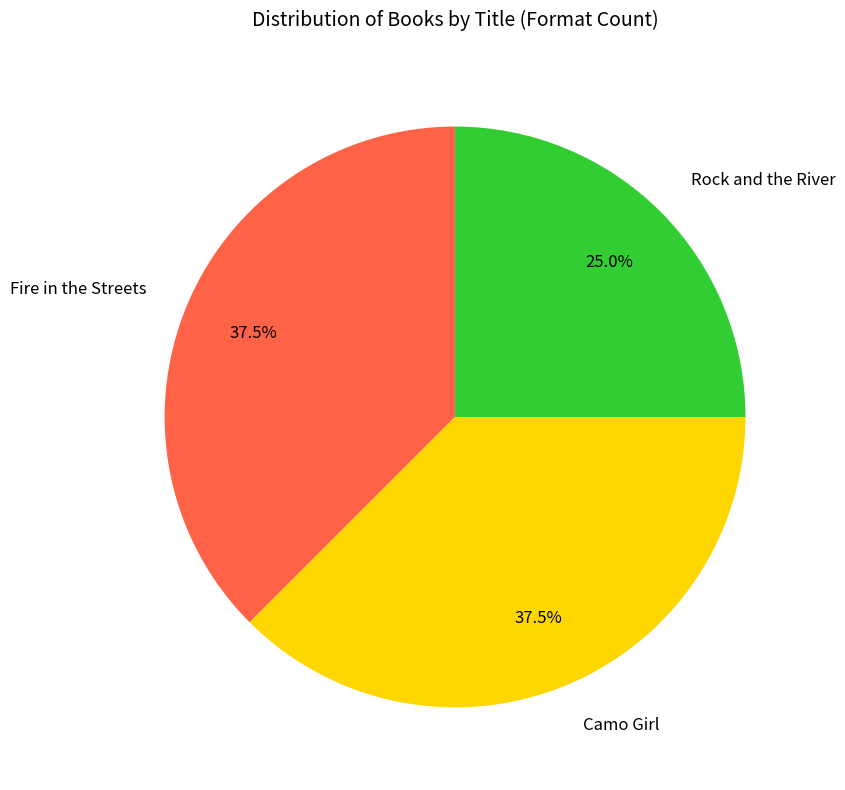

Approximately how many times larger is the value at Fire in the Streets compared to Rock and the River?

1.5